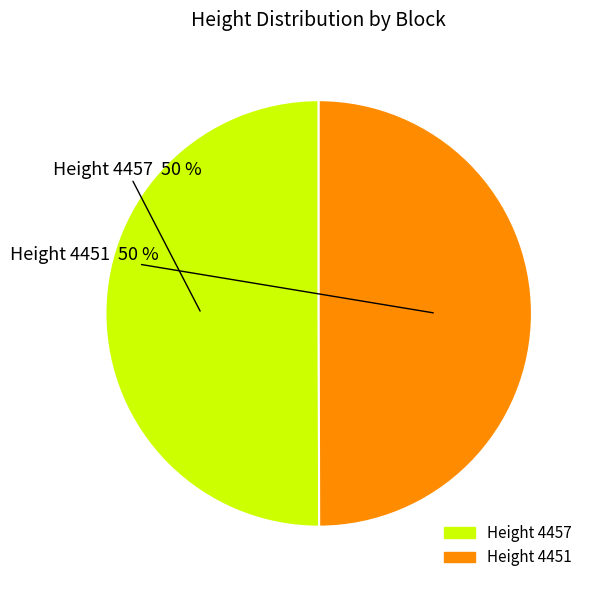

Count the number of slices in the pie.

2